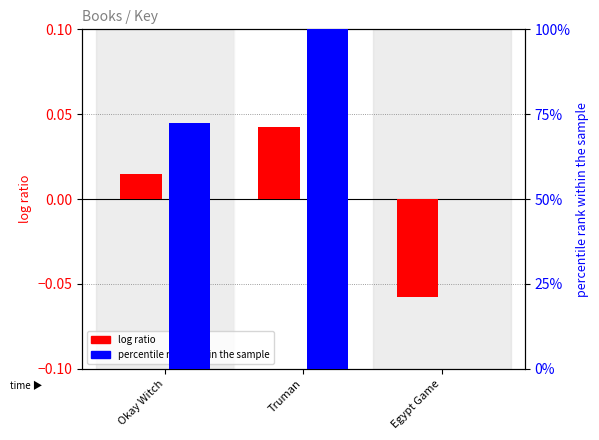

Rank the series by their maximum value, from highest to lowest.

percentile rank within the sample, log ratio